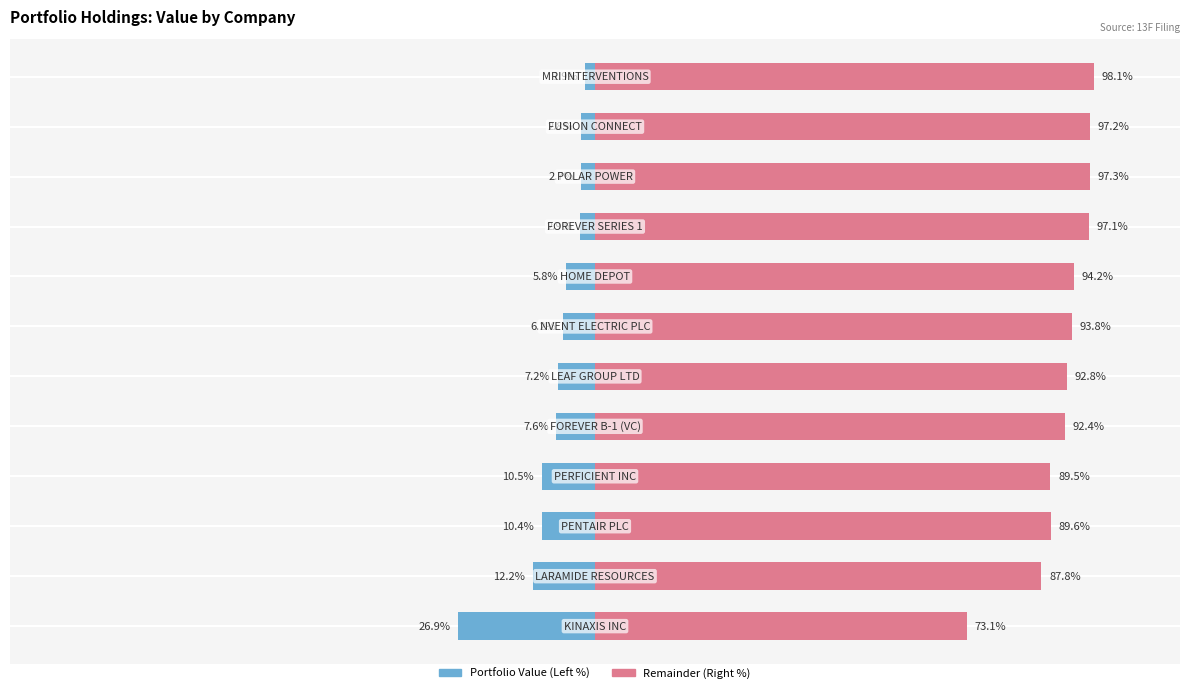

Read the Value (Right) value at 6.

93.8